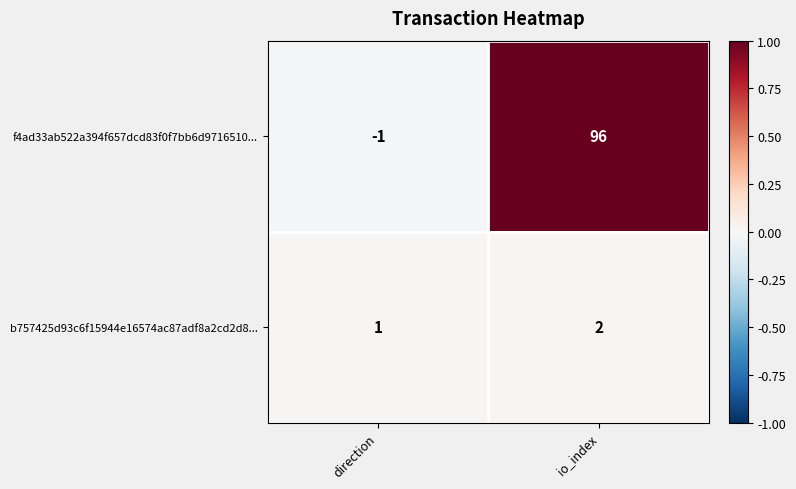

Which series has the largest range (max minus min)?

f4ad33ab522a394f657dcd83f0f7bb6d9716510...